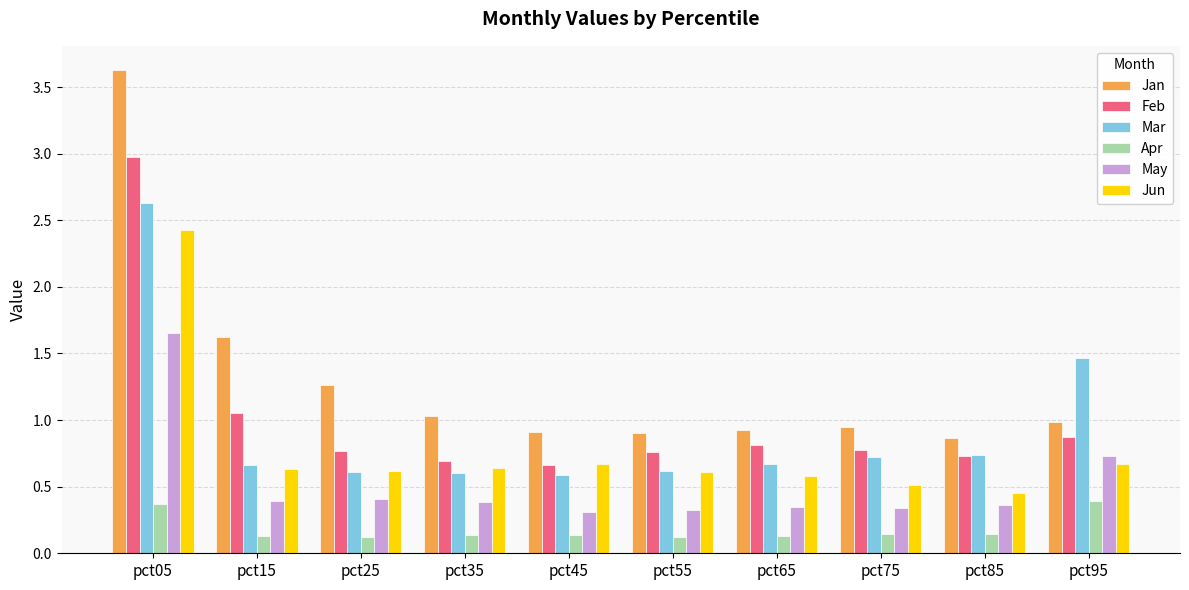

Which series has the largest range (max minus min)?

Jan